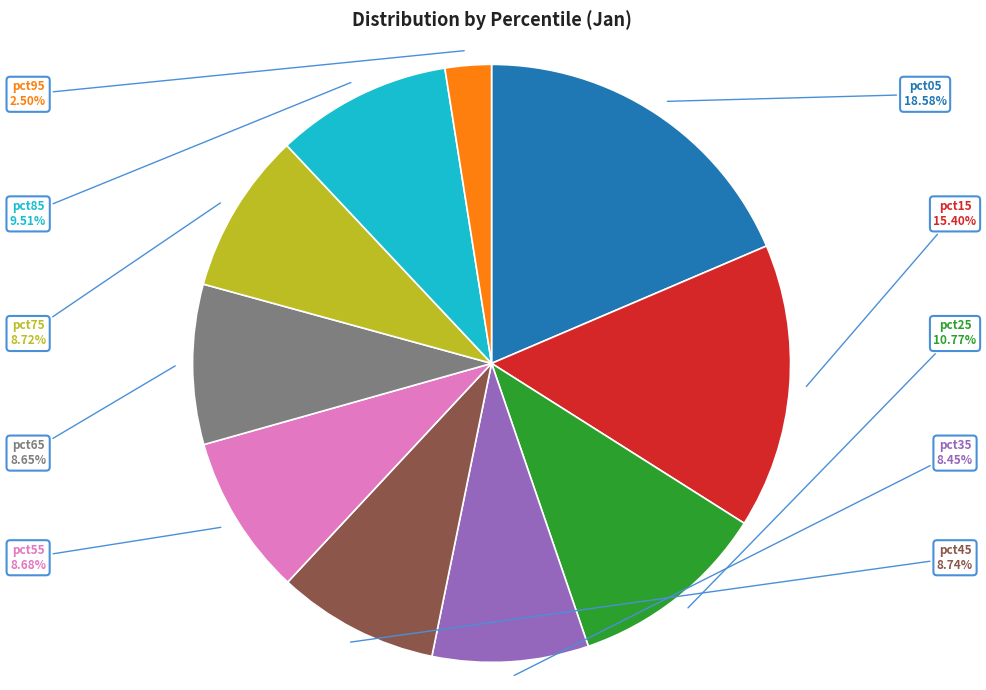

Which slice is the largest?

pct05